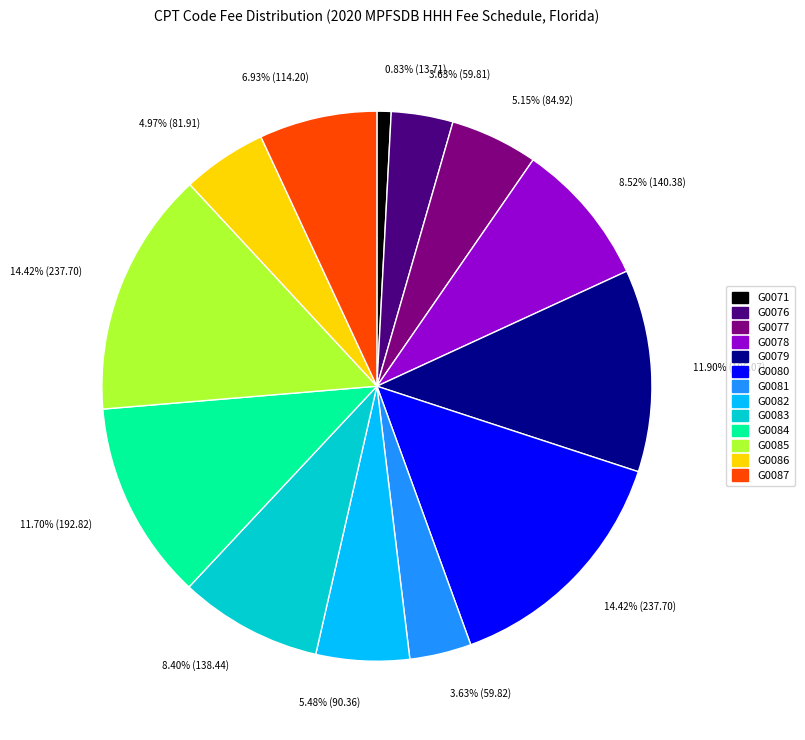

Which category has the smallest portion of the pie?

G0071